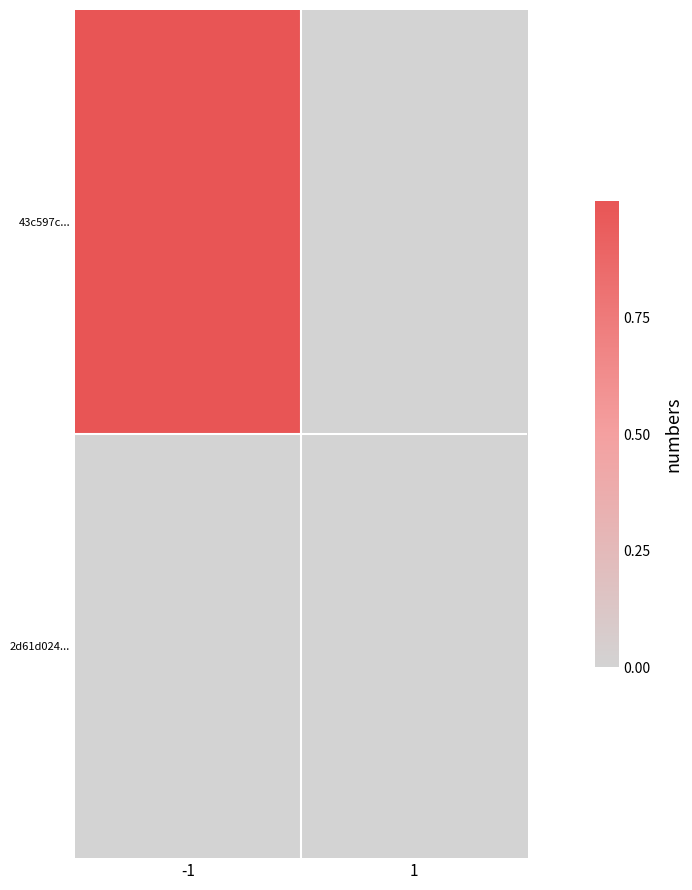

List the series in order of their overall mean, lowest first.

2d61d024..., 43c597c...